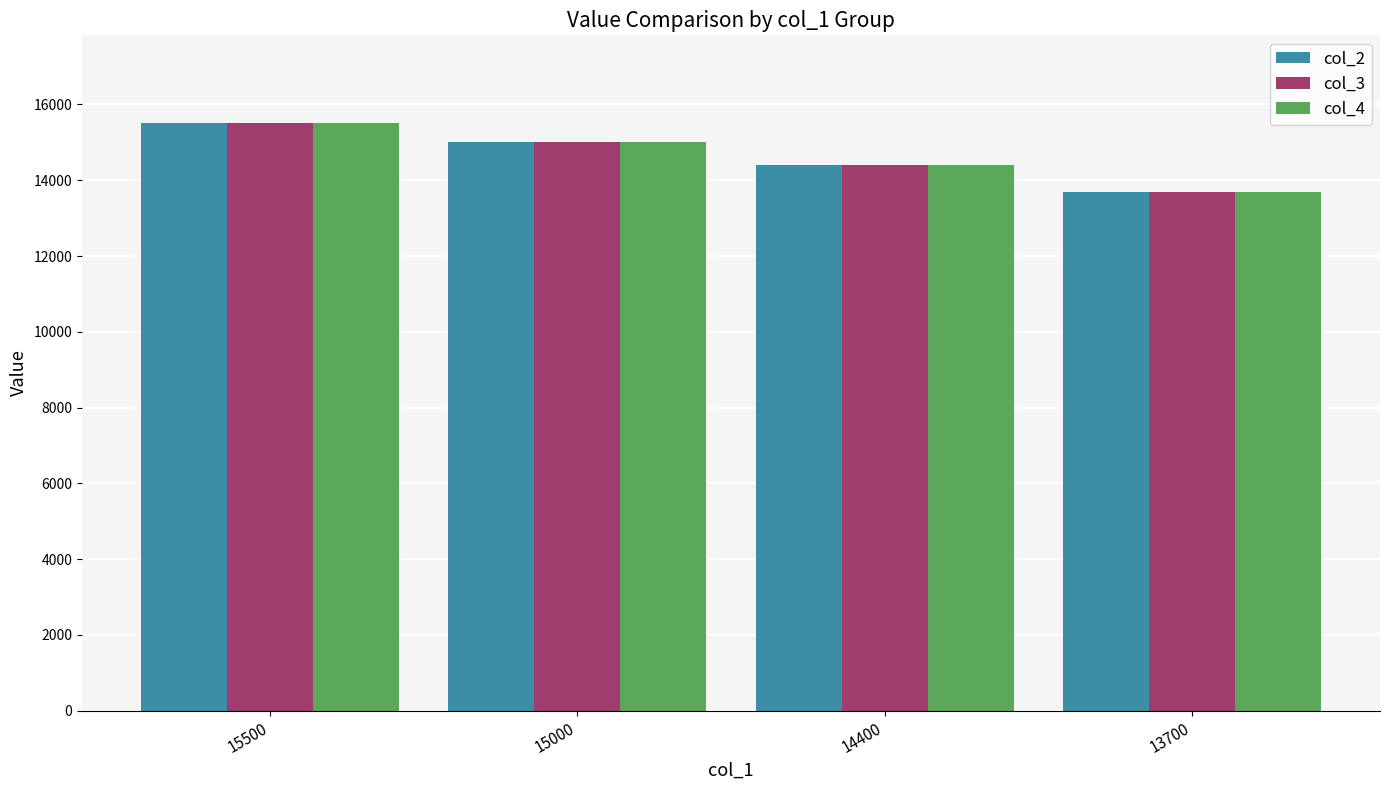

How many data points does each series have?

4